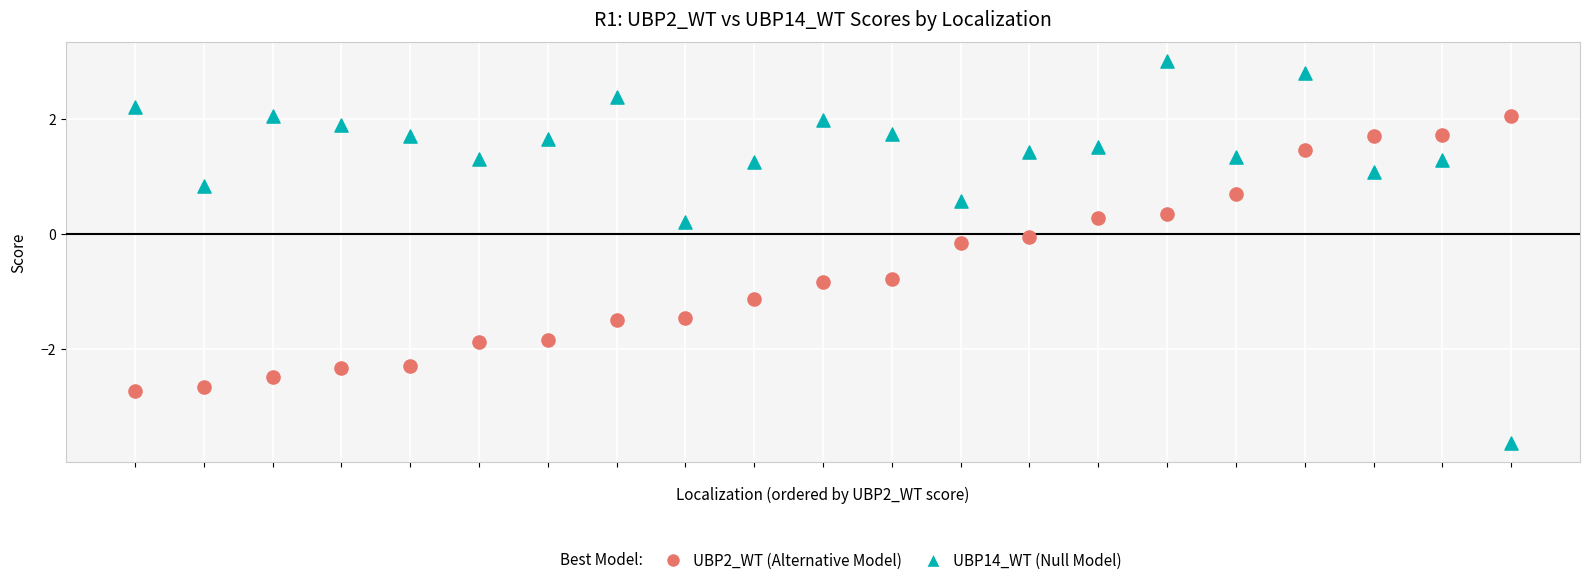

Across all data points, what is the range of Y values (max minus min)?

6.7